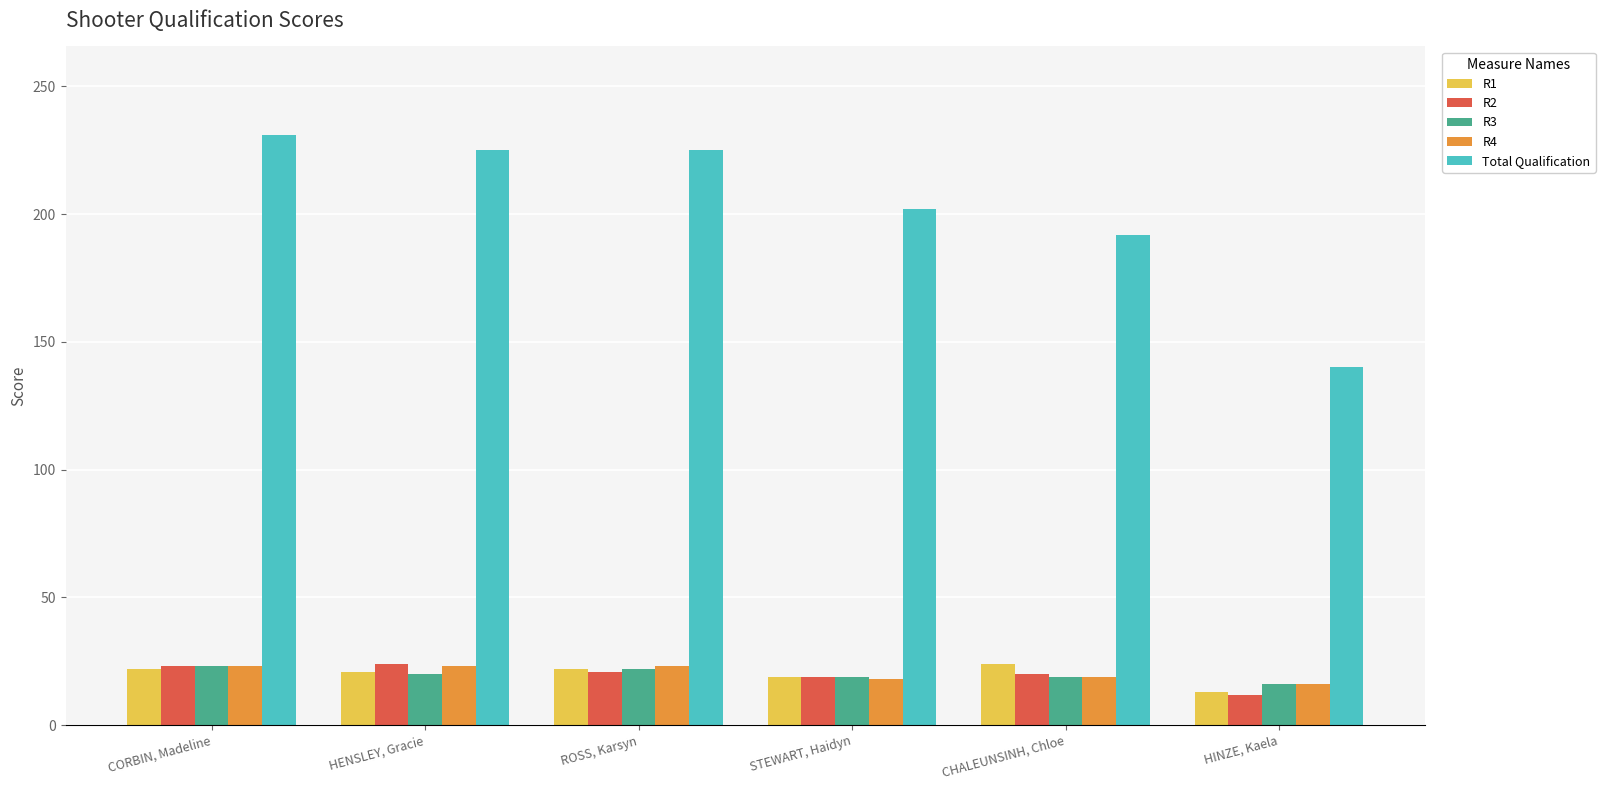

Rank the categories by R2 value from lowest to highest.

HINZE, Kaela, STEWART, Haidyn, CHALEUNSINH, Chloe, ROSS, Karsyn, CORBIN, Madeline, HENSLEY, Gracie